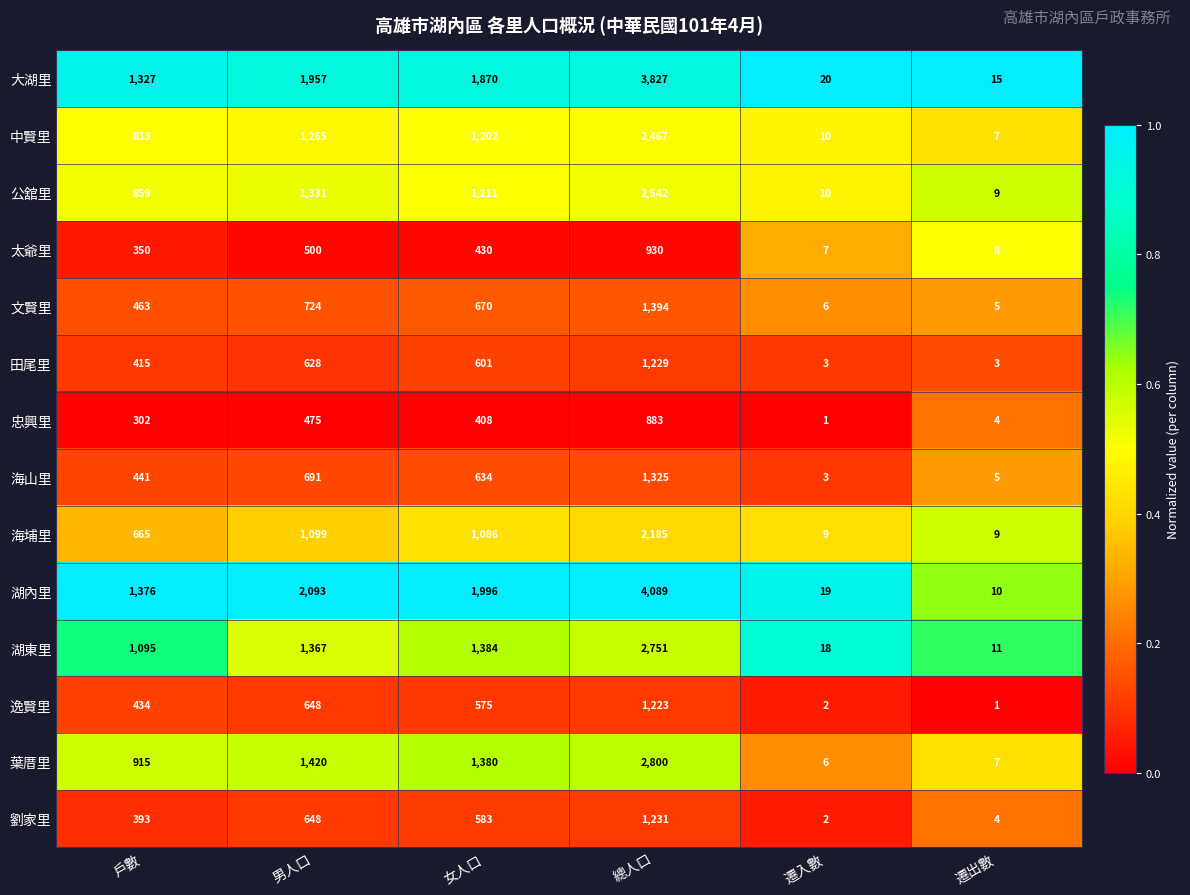

Which series has the largest range (max minus min)?

湖內里